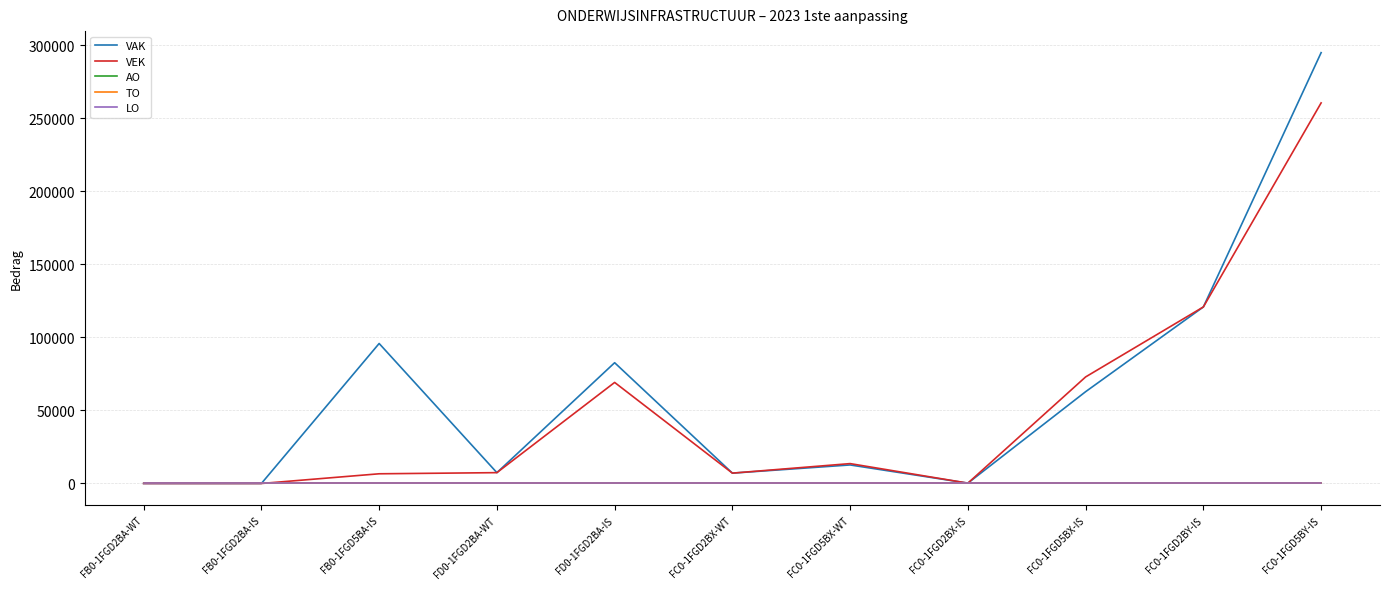

True or false: LO and VAK intersect in this chart.

False